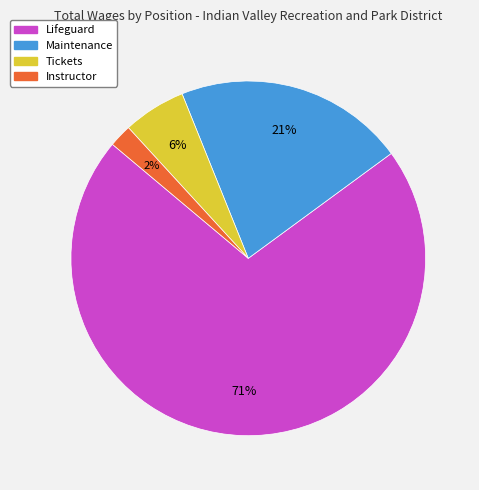

Which has a higher value, Maintenance or Lifeguard?

Lifeguard